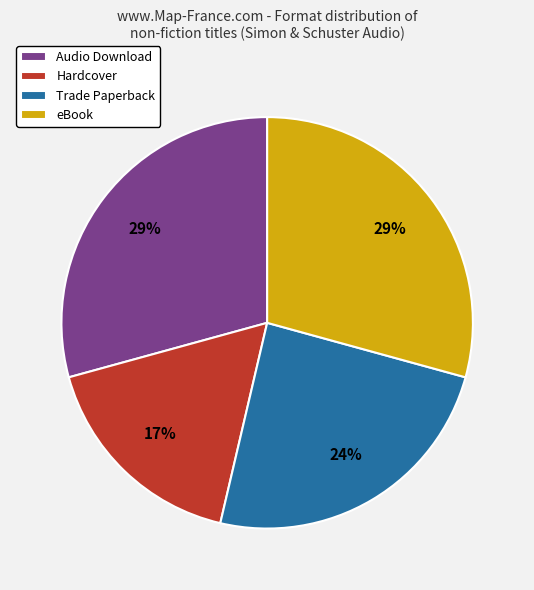

How many segments does this pie chart have?

4